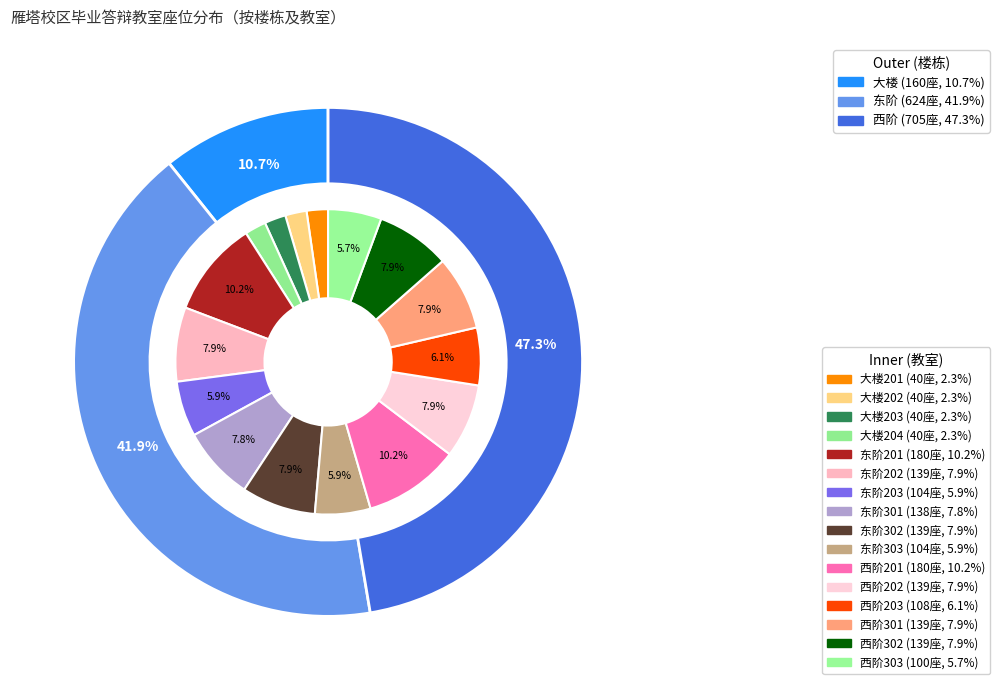

What portion of the pie excludes 东阶301?

92.2%